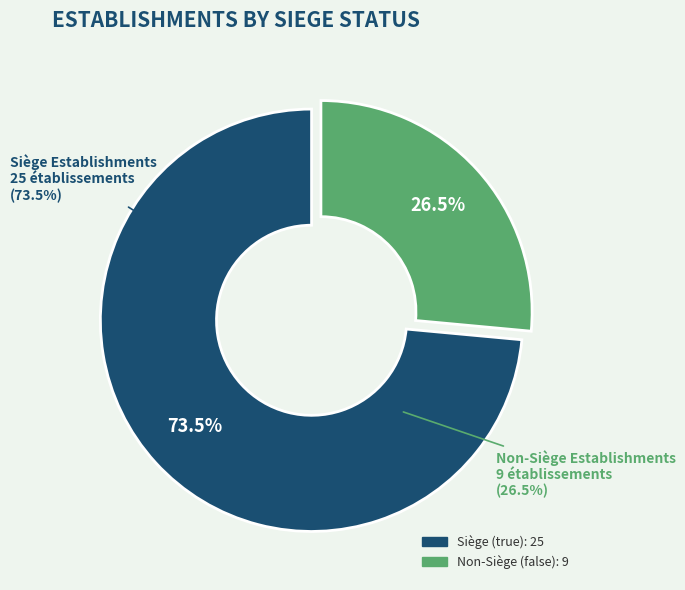

To the nearest percent, what is the average slice percentage?

50%